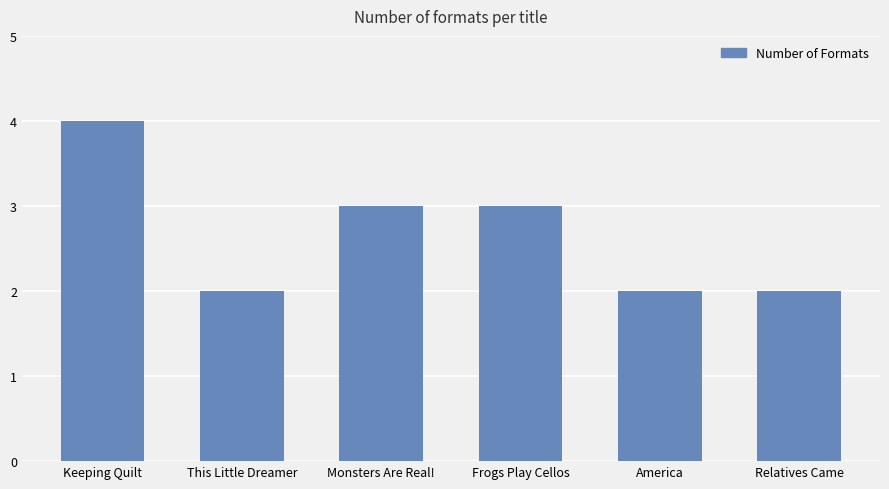

At which category does the chart reach its peak across all series?

Keeping Quilt